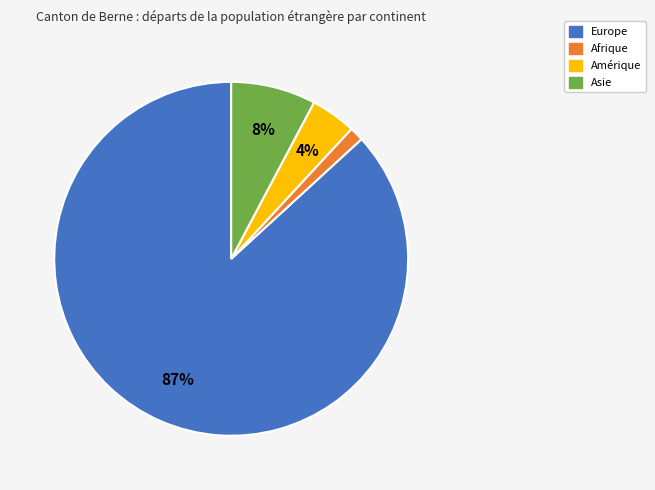

Does any single category account for the majority?

Yes